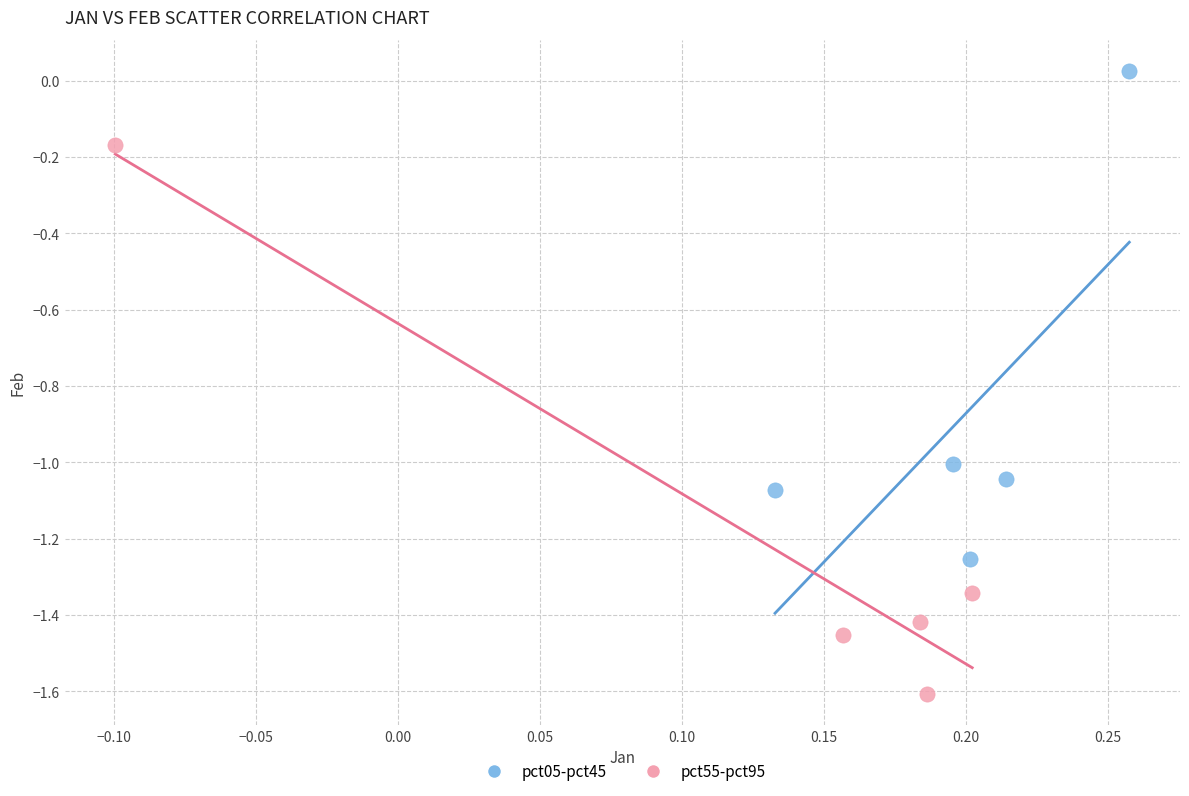

Which series has the widest spread of Y values?

pct55-pct95